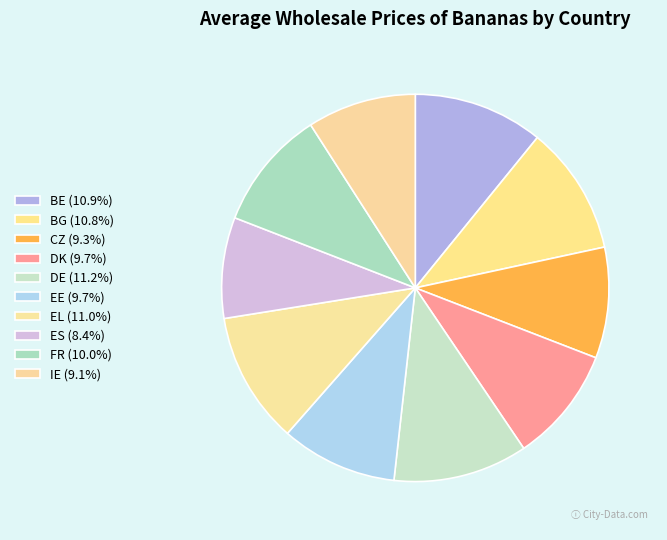

The CZ slice represents 9% of the pie. True or false?

True